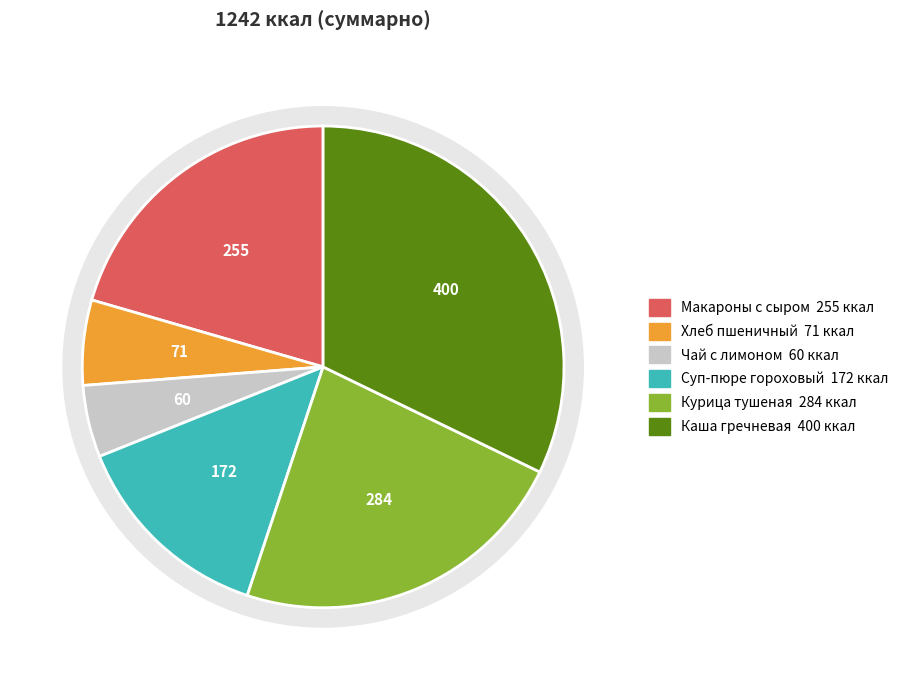

Combined, what portion of the pie is Хлеб пшеничный and Курица тушеная в сметане?

28.6%